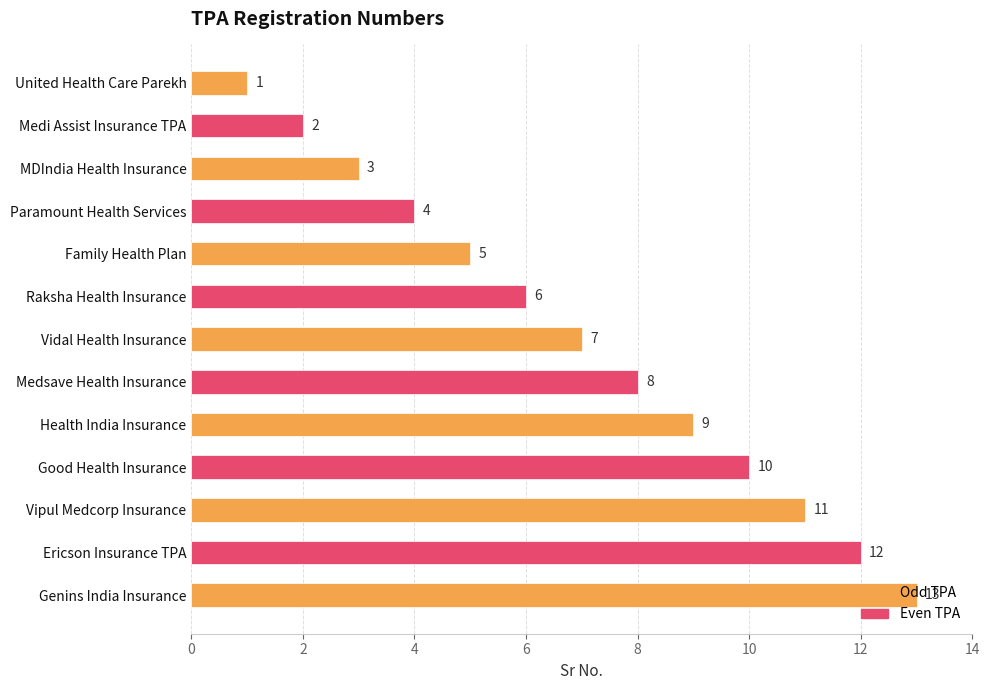

The value at Raksha Health Insurance is 6. True or false?

True